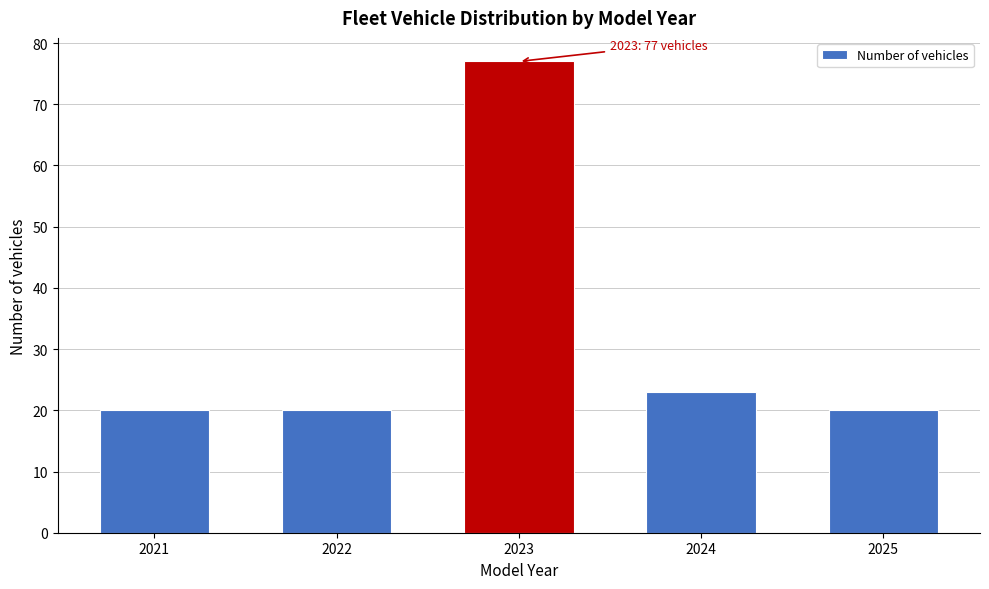

Reading left to right, what are all the values shown in this chart?

2021=20	2022=20	2023=77	2024=23	2025=20